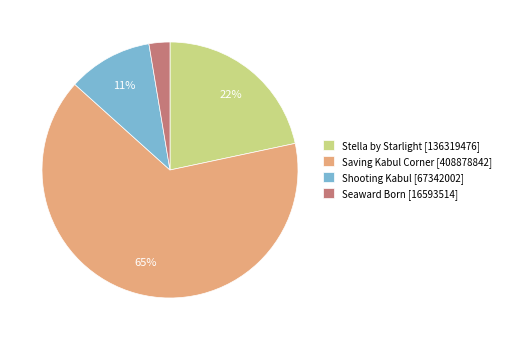

To the nearest percent, what portion does Stella by Starlight represent?

22%